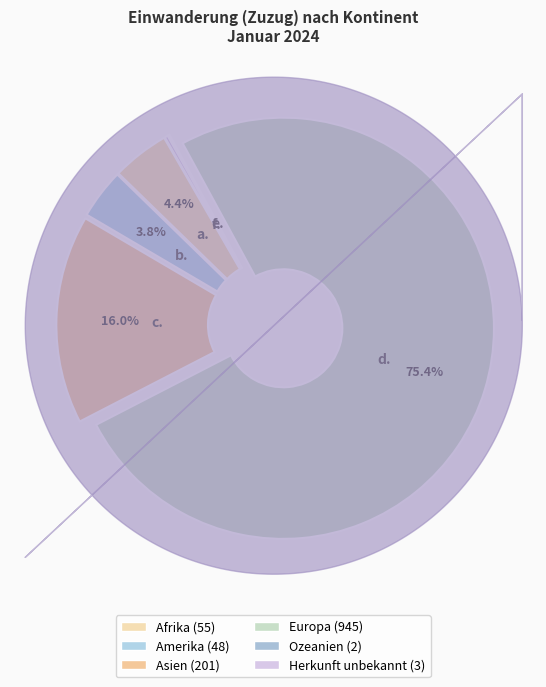

Which slice is the smallest?

Ozeanien